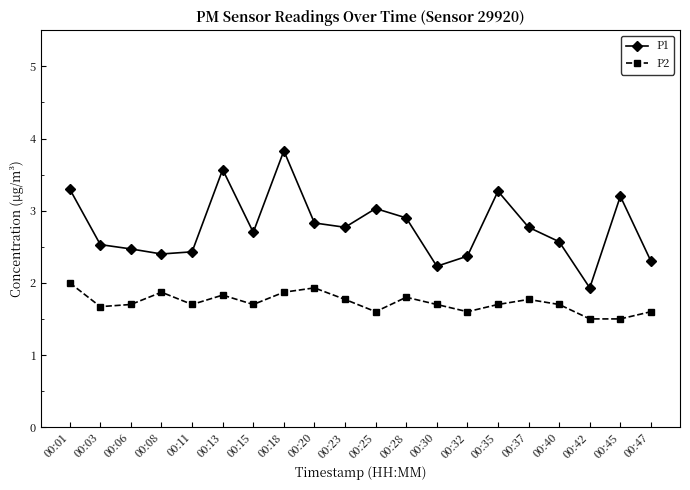

What is the sum of all P2 values?

34.5